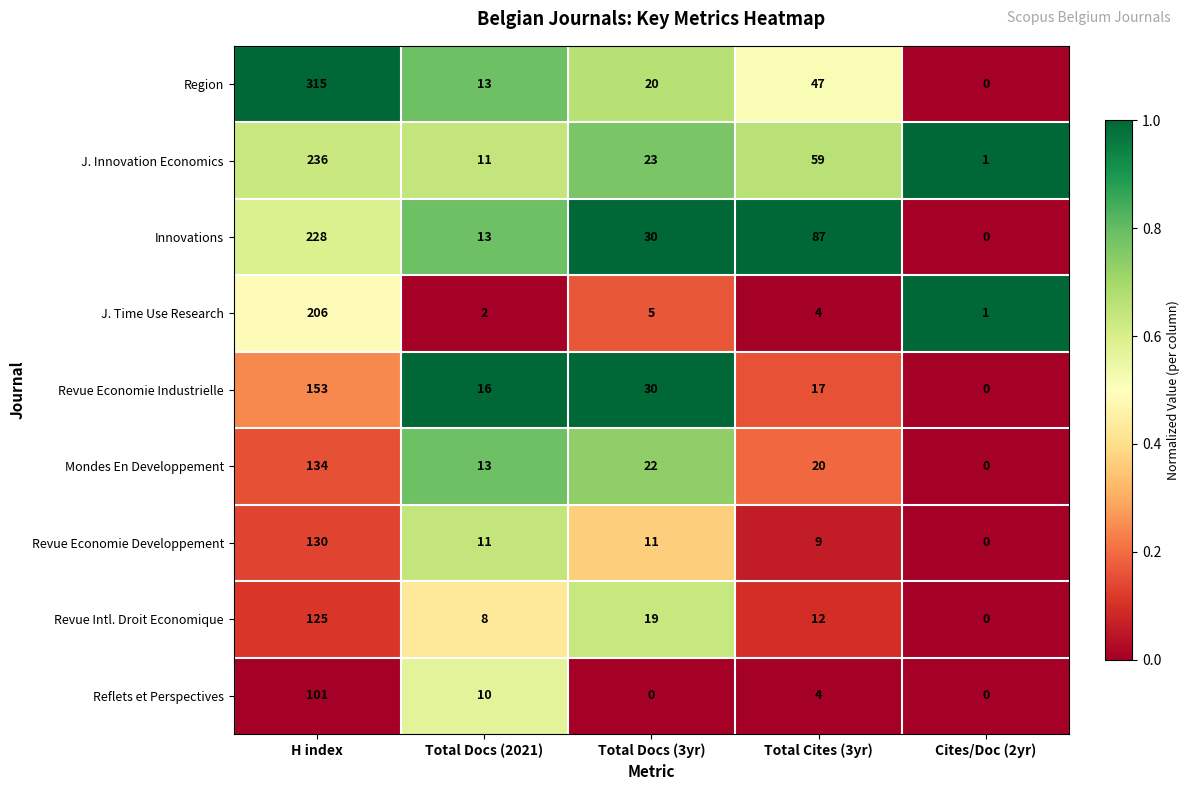

True or false: Reflets et Perspectives has a value of 50 at Cites/Doc (2yr).

False